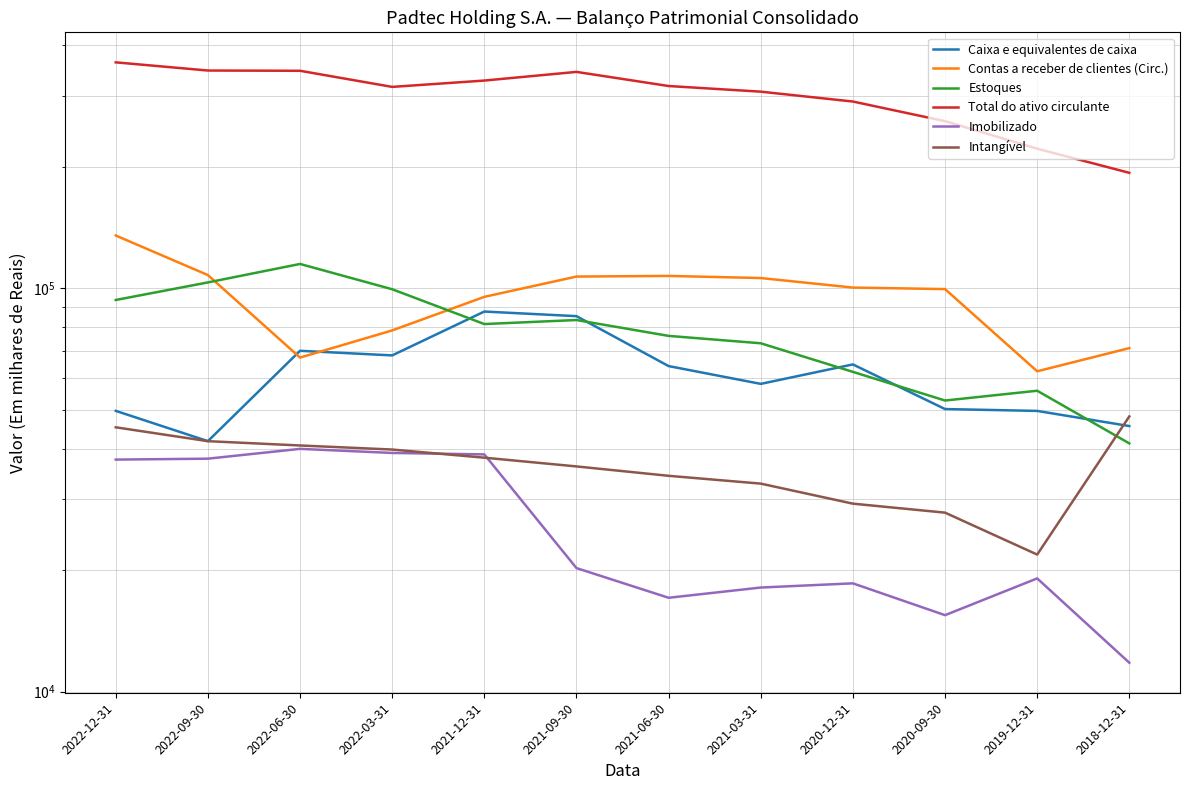

Reading left to right, list all the values displayed in this chart.

Caixa e equivalentes de caixa: 49620	41742	69914	68099	87468	85197	64070	57881	64680	50134	49606	45497
Contas a receber de clientes (Circ.): 134999	107709	67257	78529	95121	106798	107190	105900	100296	99423	62196	70987
Estoques: 93435	103285	114768	99336	81442	83335	76121	72977	61989	52639	55657	41211
Total do ativo circulante: 362706	346168	345677	315281	326900	343478	316878	306827	290022	259284	221552	193073
Imobilizado: 37571	37770	39945	39024	38702	20228	17074	18102	18540	15460	19070	11785
Intangível: 45175	41736	40724	39790	37985	36134	34250	32757	29217	27756	21849	48073